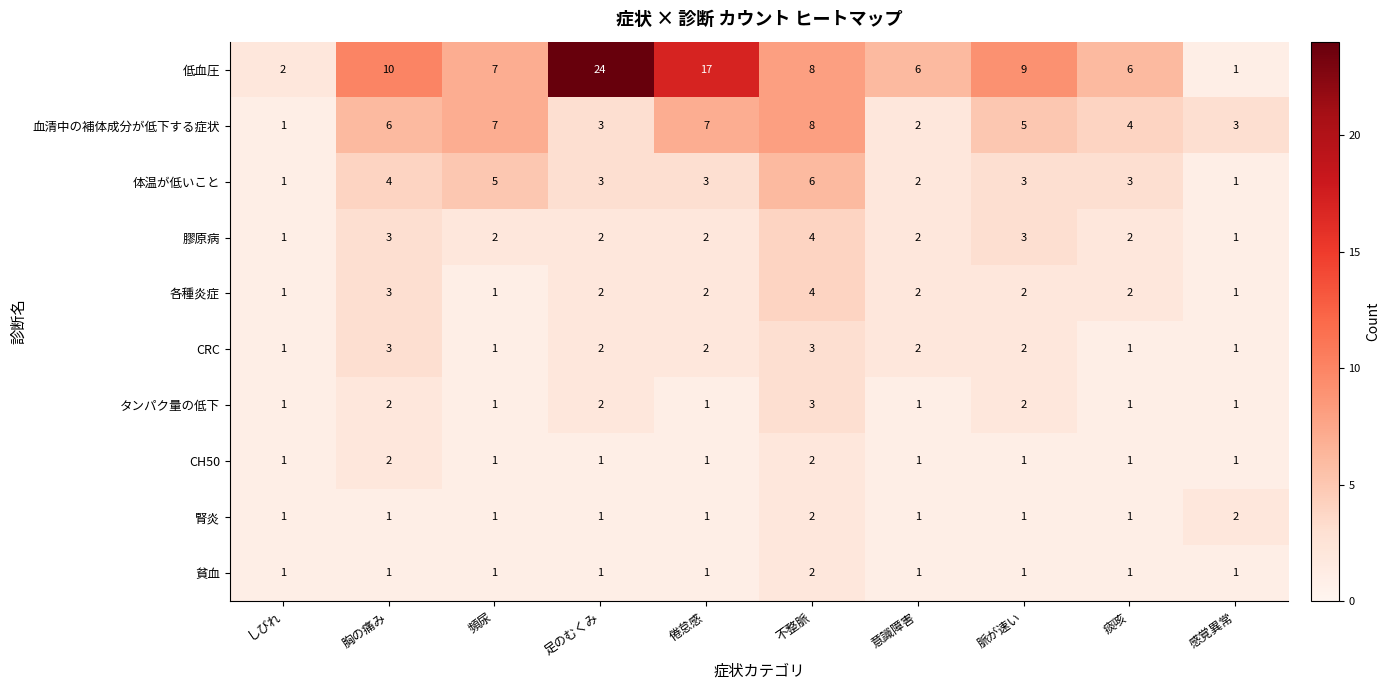

At which label does 各種炎症 first exceed 2?

胸の痛み